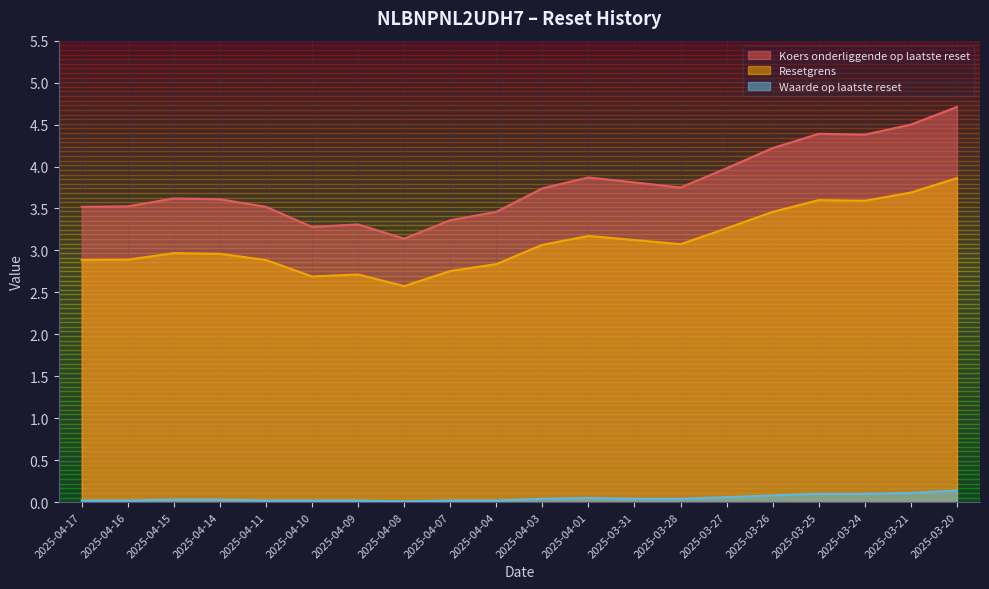

What are all the series names shown in the legend?

Koers onderliggende op laatste reset, Resetgrens, Waarde op laatste reset